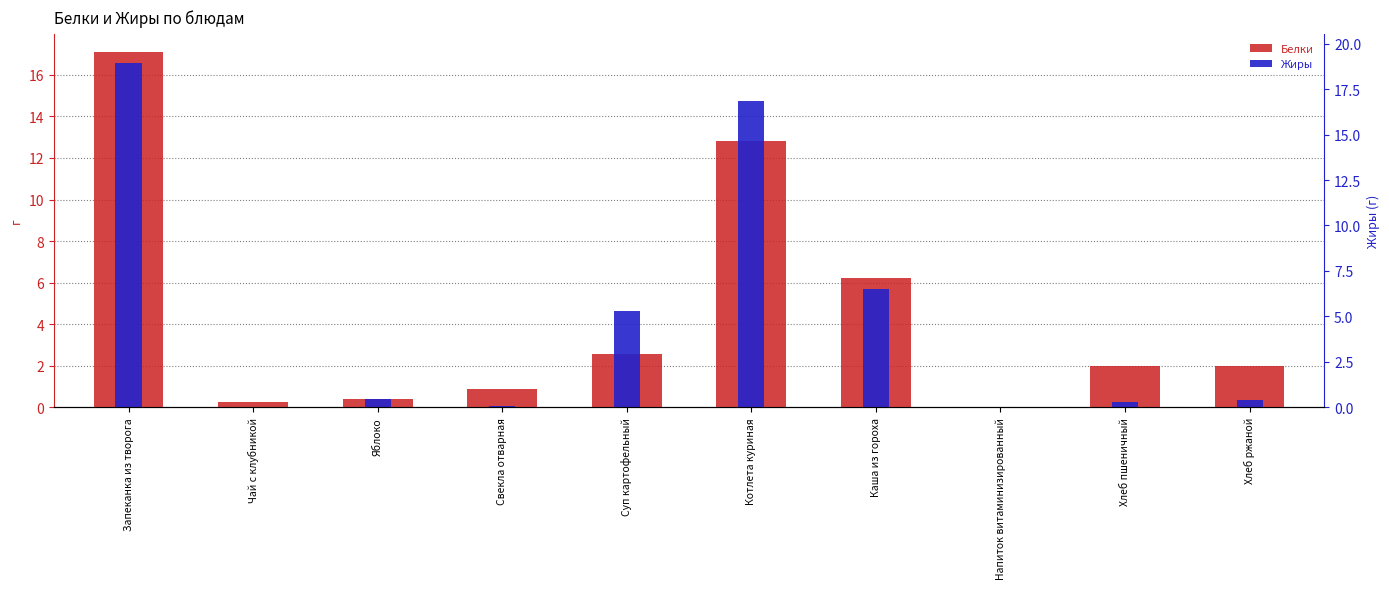

True or false: Белки has a value of 17.1 at Запеканка из творога.

True